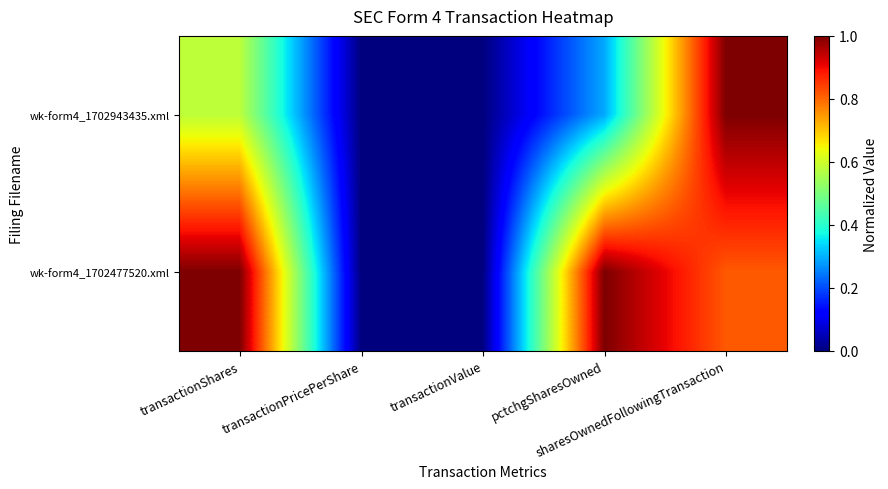

At which category is the sum across all series the highest?

sharesOwnedFollowingTransaction